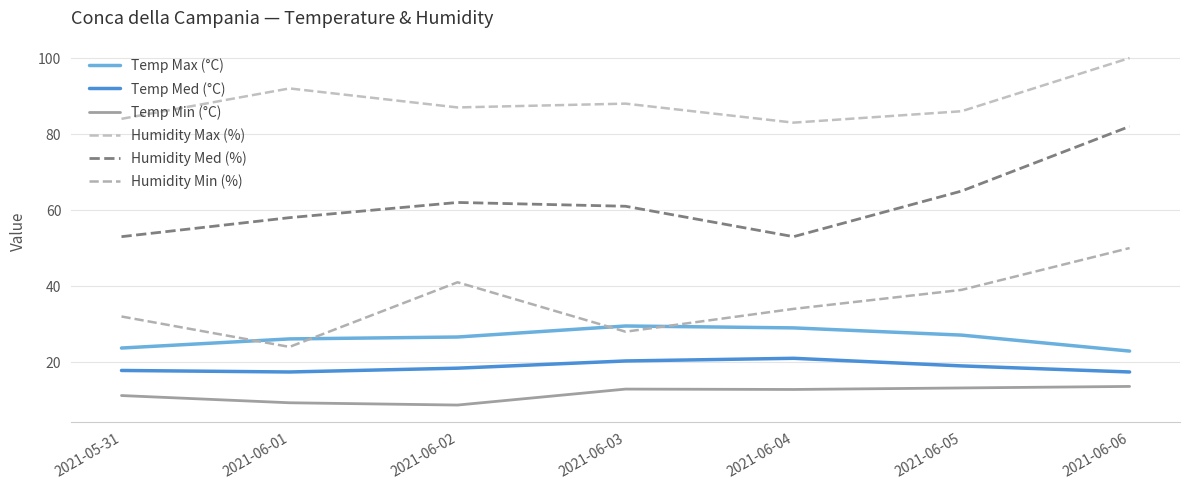

True or false: Humidity Min (%) and Temp Med (°C) cross at least once.

False